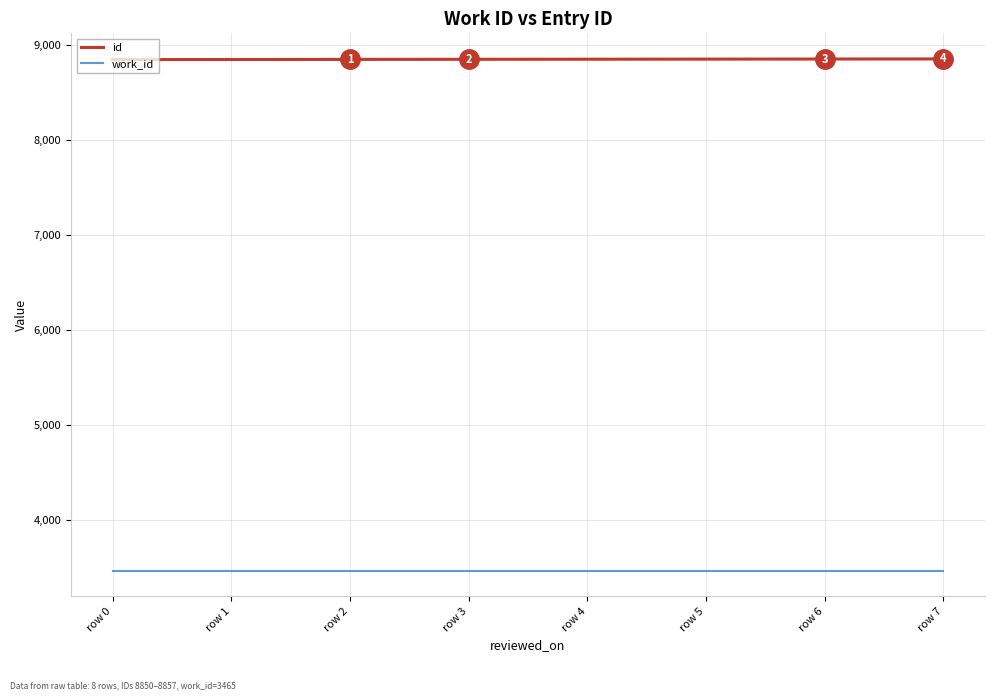

Count the id values in the range 8852 to 8856.

5